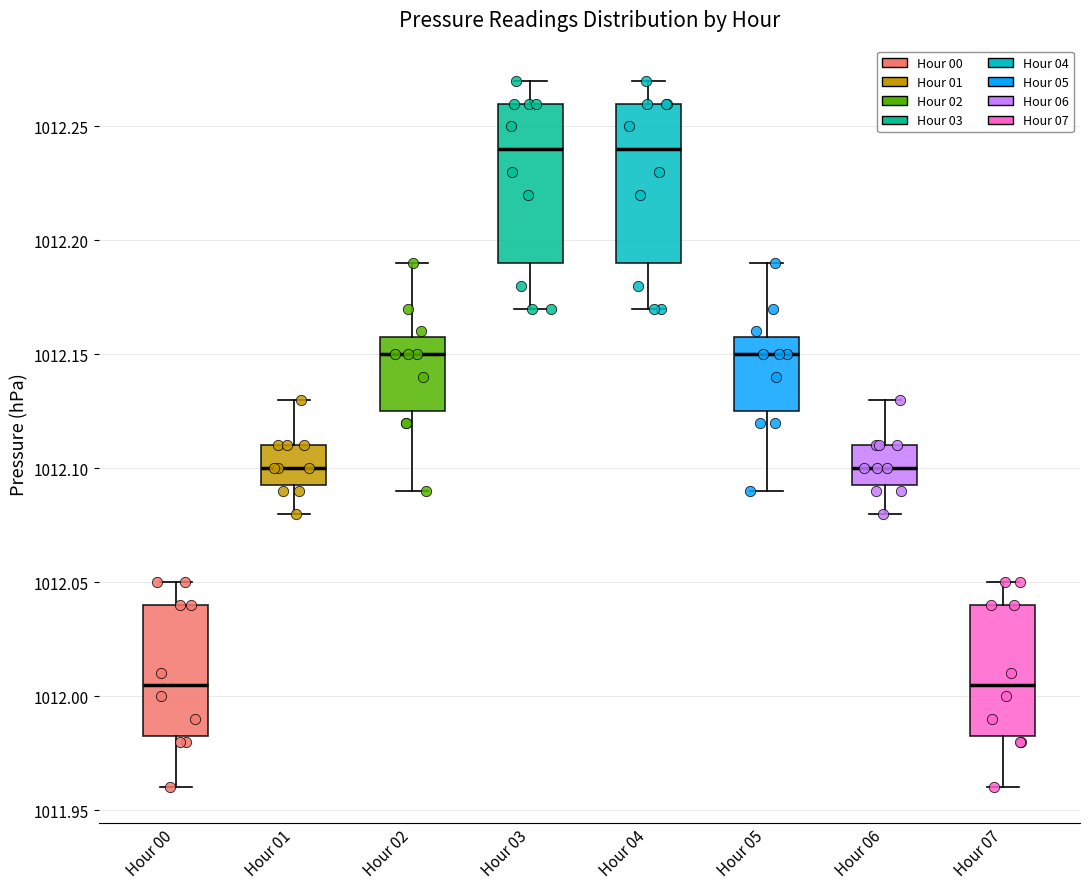

Reading left to right, transcribe this box plot: for each box, give where its median line is, the range the box spans, and where its two whiskers end, as read against the y-axis. The values are not printed on the chart, so give them approximately, as read against the axis.

Hour 00: median 1012.005, box 1011.985 to 1012.040, whiskers 1011.960 to 1012.050
Hour 01: median 1012.100, box 1012.095 to 1012.110, whiskers 1012.080 to 1012.130
Hour 02: median 1012.150, box 1012.125 to 1012.160, whiskers 1012.090 to 1012.190
Hour 03: median 1012.240, box 1012.190 to 1012.260, whiskers 1012.170 to 1012.270
Hour 04: median 1012.240, box 1012.190 to 1012.260, whiskers 1012.170 to 1012.270
Hour 05: median 1012.150, box 1012.125 to 1012.160, whiskers 1012.090 to 1012.190
Hour 06: median 1012.100, box 1012.095 to 1012.110, whiskers 1012.080 to 1012.130
Hour 07: median 1012.005, box 1011.985 to 1012.040, whiskers 1011.960 to 1012.050